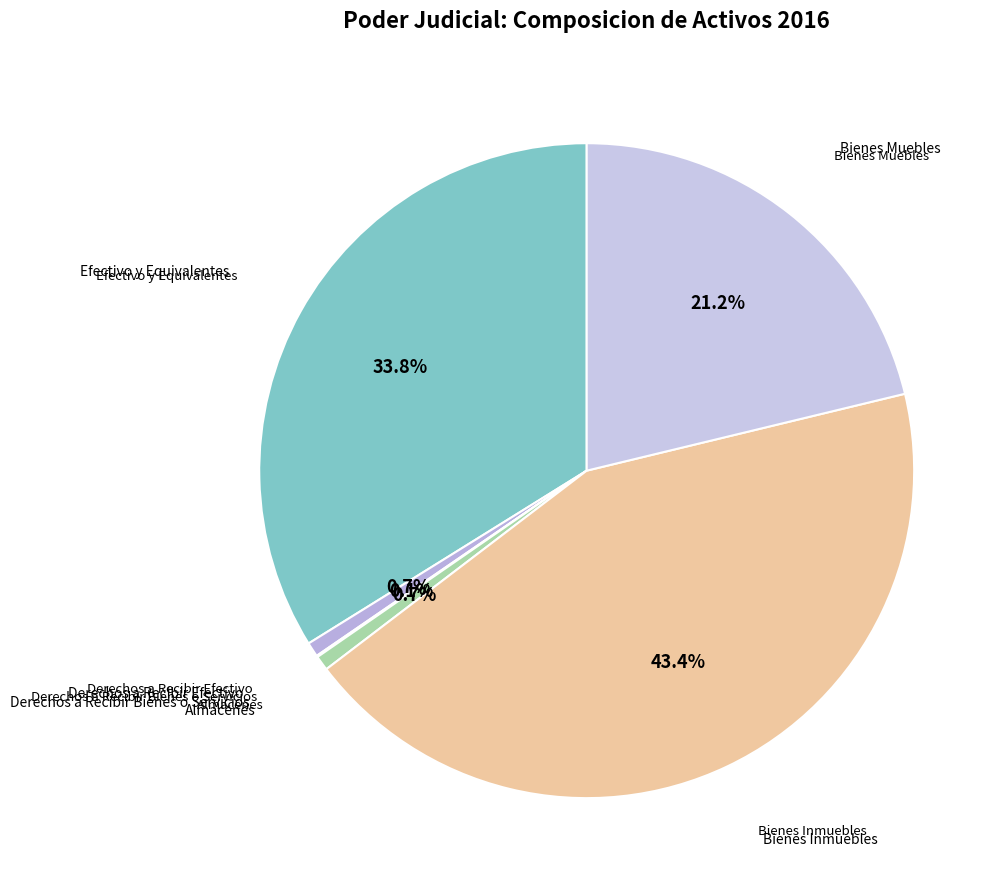

Which slice is the largest?

Bienes Inmuebles